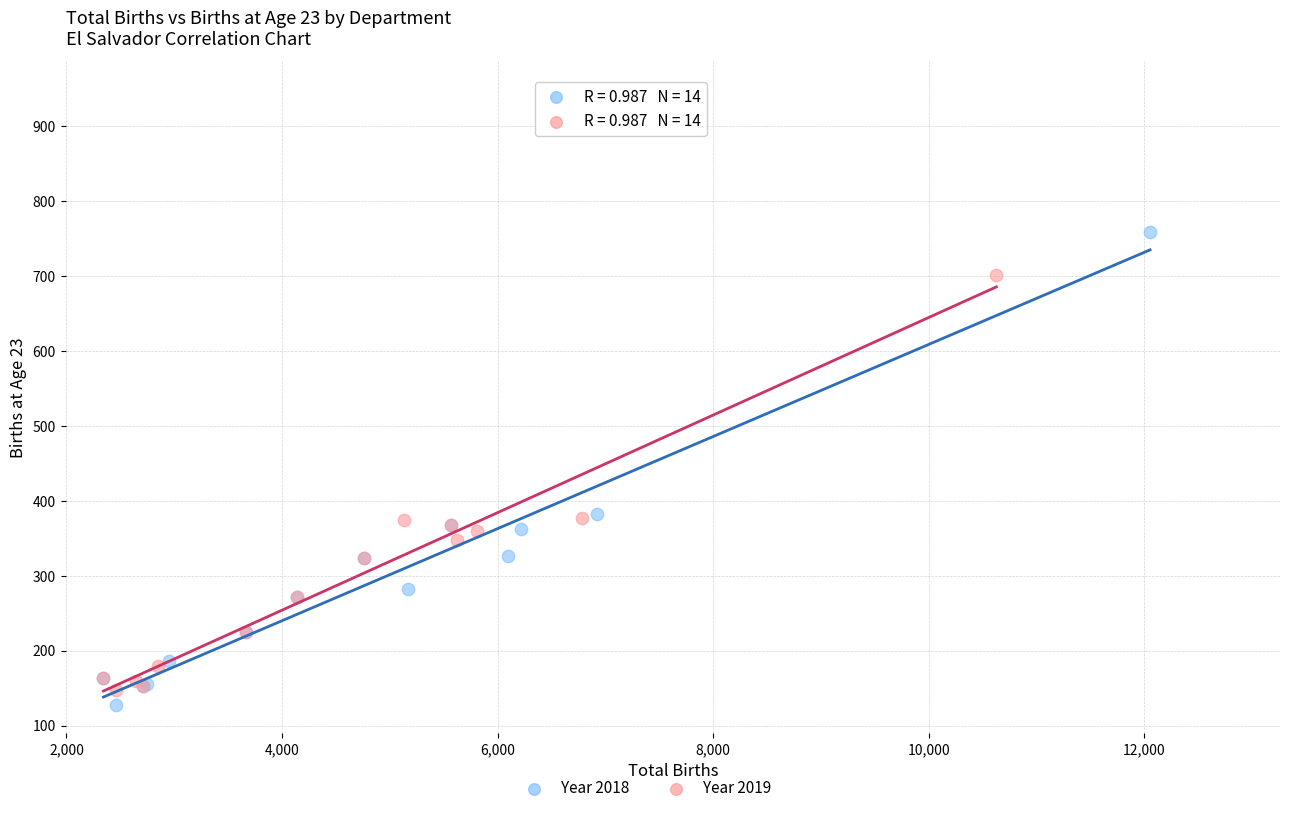

Which series contains the highest Y value?

Year 2018